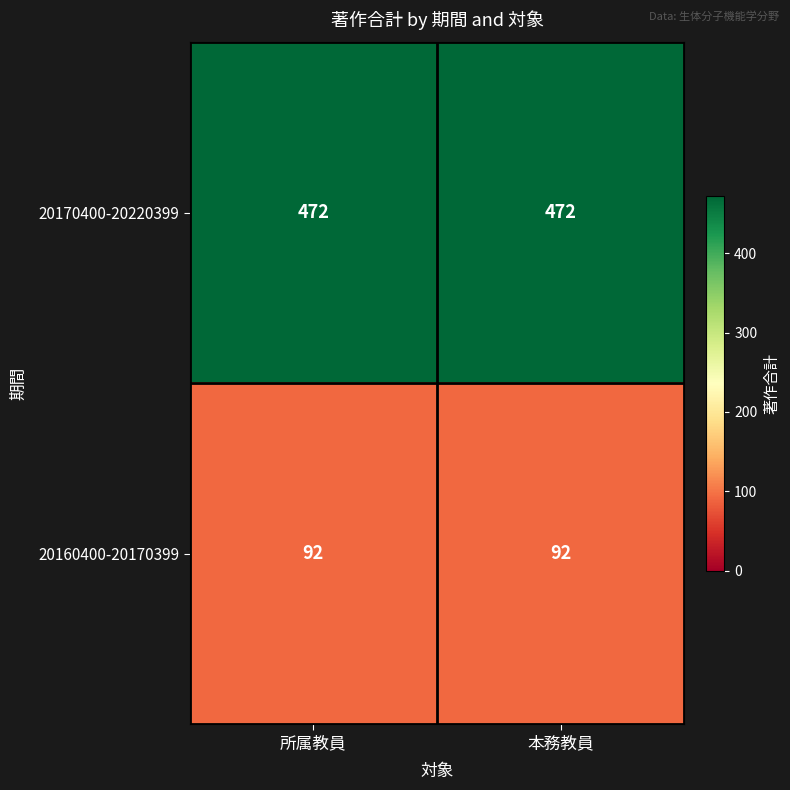

What is the approximate value of 20170400-20220399 at 本務教員?

472